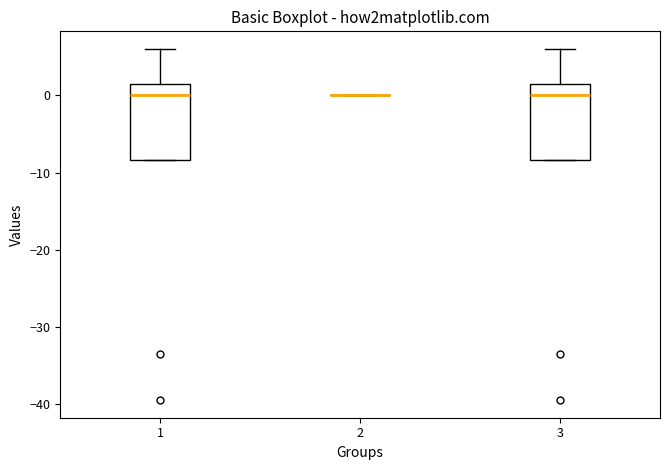

Reading left to right, transcribe this box plot: for each box, give where its median line is, the range the box spans, and where its two whiskers end, as read against the y-axis. The values are not printed on the chart, so give them approximately, as read against the axis.

1: median 0, box -8 to 2, whiskers -8 to 6
2: box collapsed to a line at 0, whiskers 0 to 0
3: median 0, box -8 to 2, whiskers -8 to 6